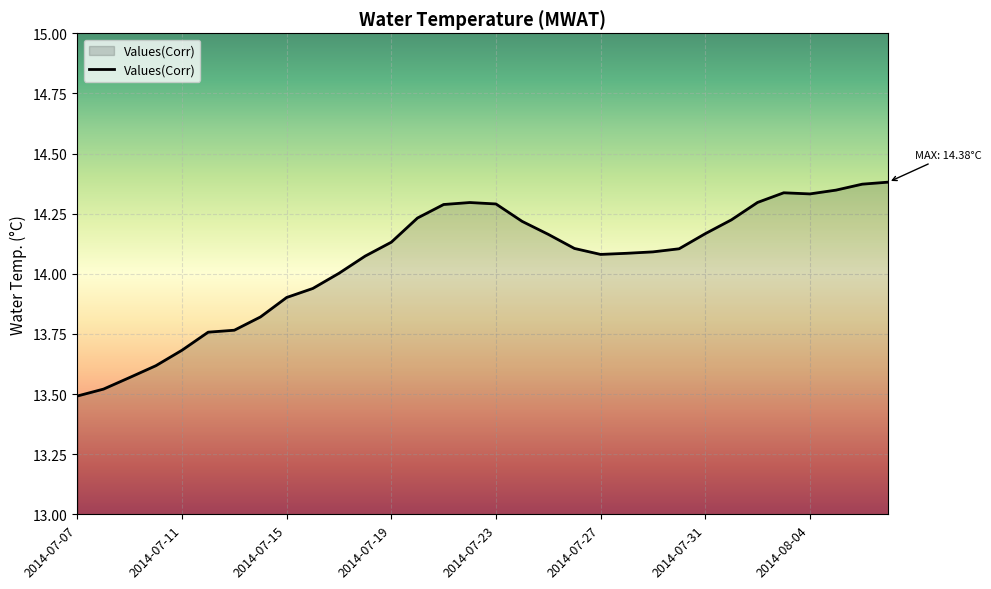

What is the difference between the maximum and minimum values?

0.9